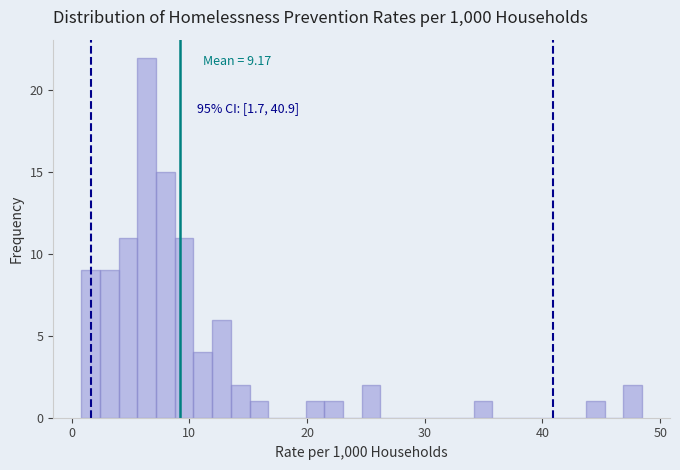

Around what value on the x-axis is the tallest bar? Give the approximate position of its centre, as read against the axis.

6